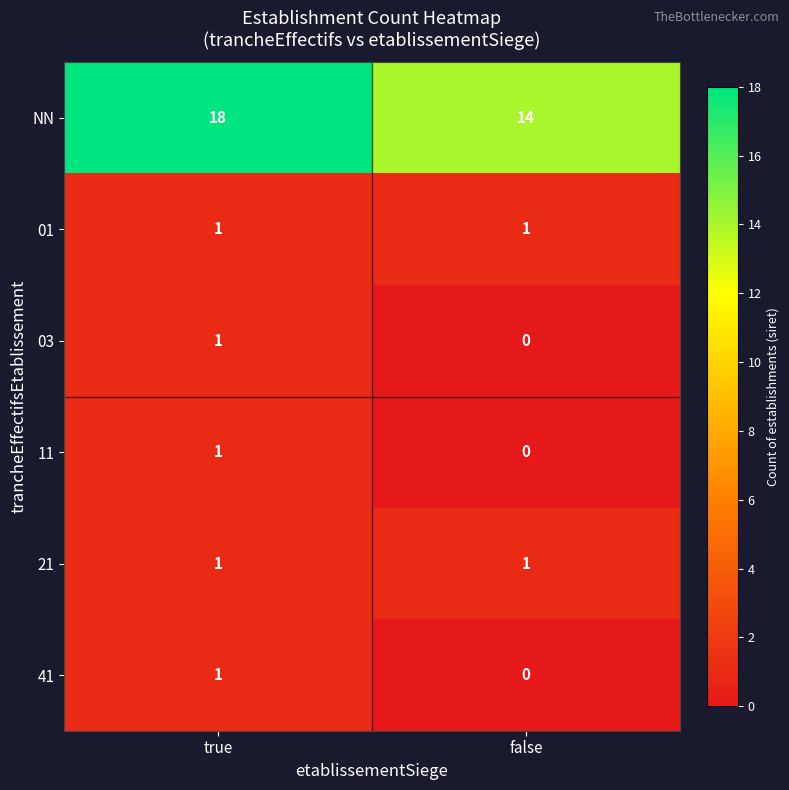

Where is 03 nearest to the value 0?

false